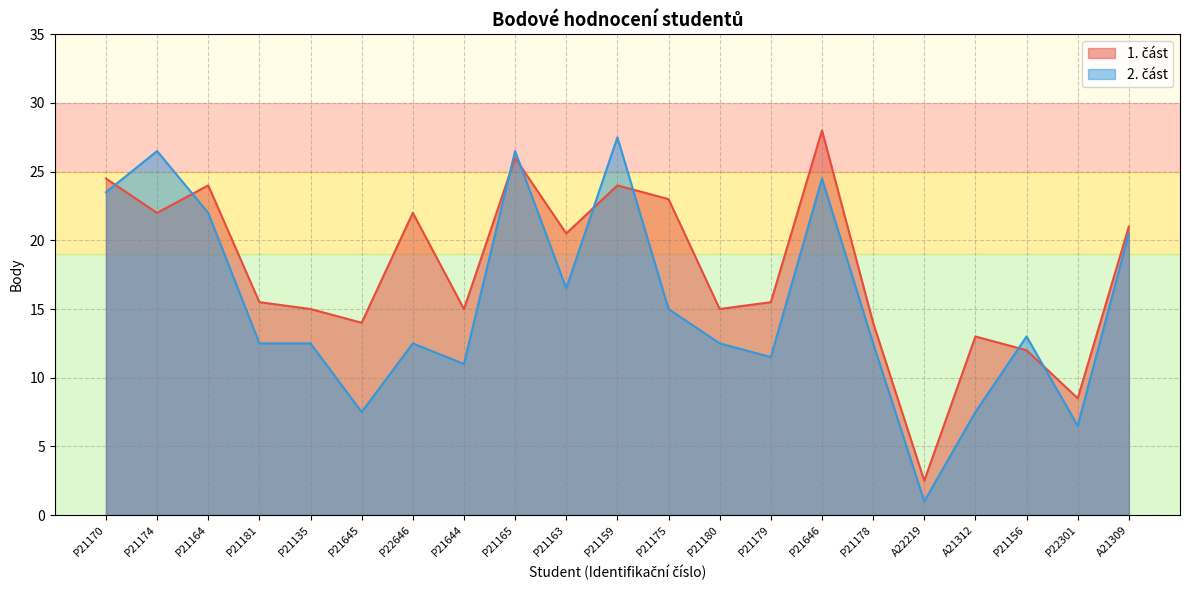

Reading right to left, list all the values displayed in this chart.

1. část: 21.0	8.5	12.0	13.0	2.5	14.0	28.0	15.5	15.0	23.0	24.0	20.5	26.0	15.0	22.0	14.0	15.0	15.5	24.0	22.0	24.5
2. část: 20.5	6.5	13.0	7.5	1.0	12.5	24.5	11.5	12.5	15.0	27.5	16.5	26.5	11.0	12.5	7.5	12.5	12.5	22.0	26.5	23.5